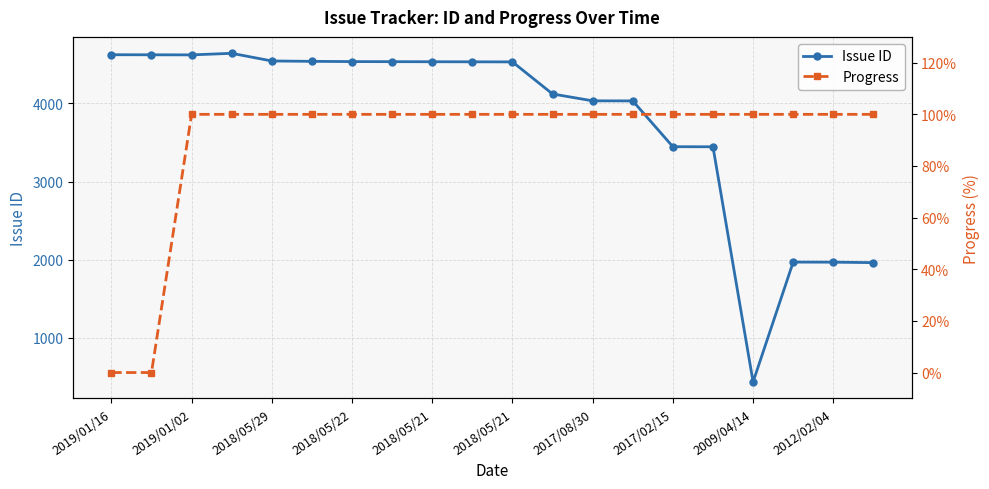

Which series has the largest range (max minus min)?

Issue ID